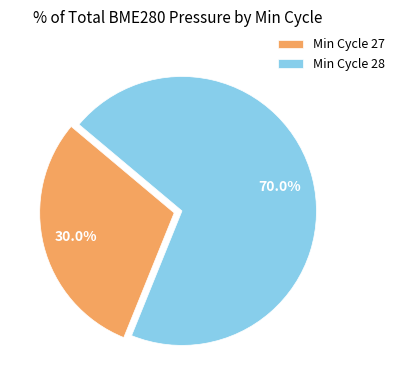

What is the ratio of the value at Min Cycle 28 to the value at Min Cycle 27?

2.3